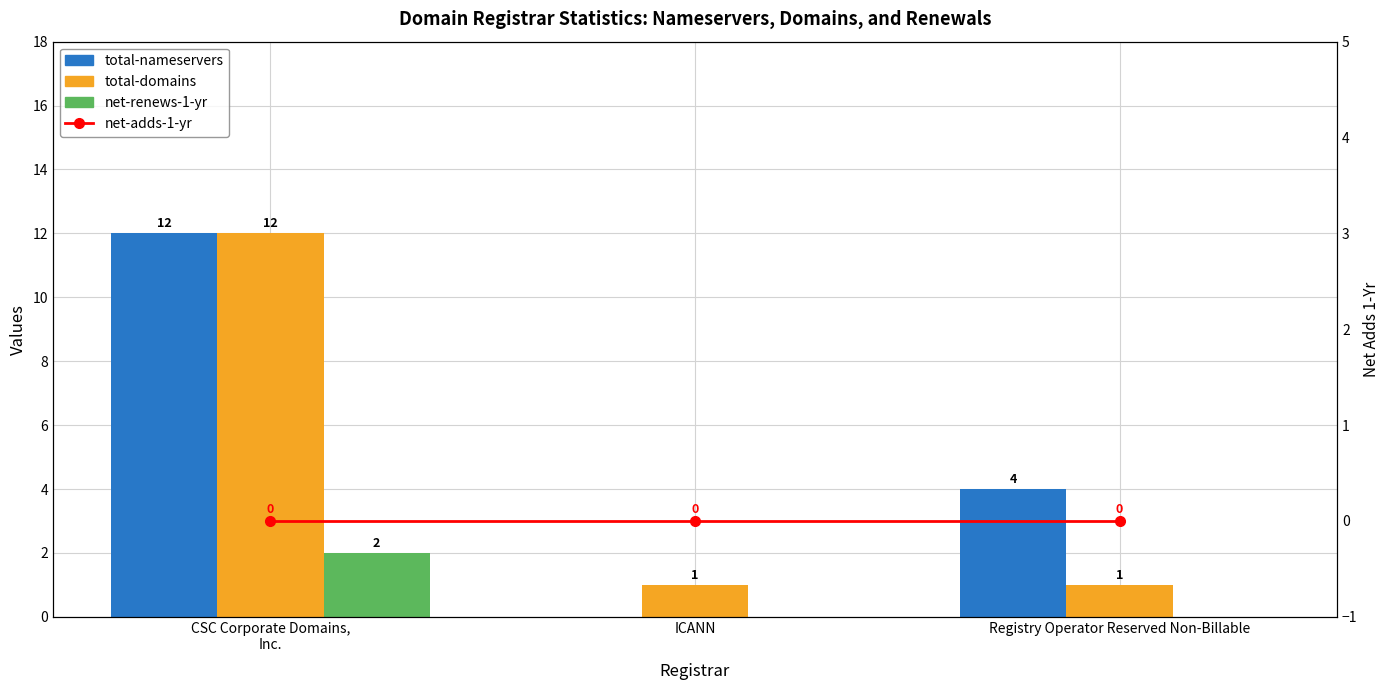

Rank the categories by total-nameservers value from lowest to highest.

ICANN, Registry Operator Reserved Non-Billable, CSC Corporate Domains,
Inc.